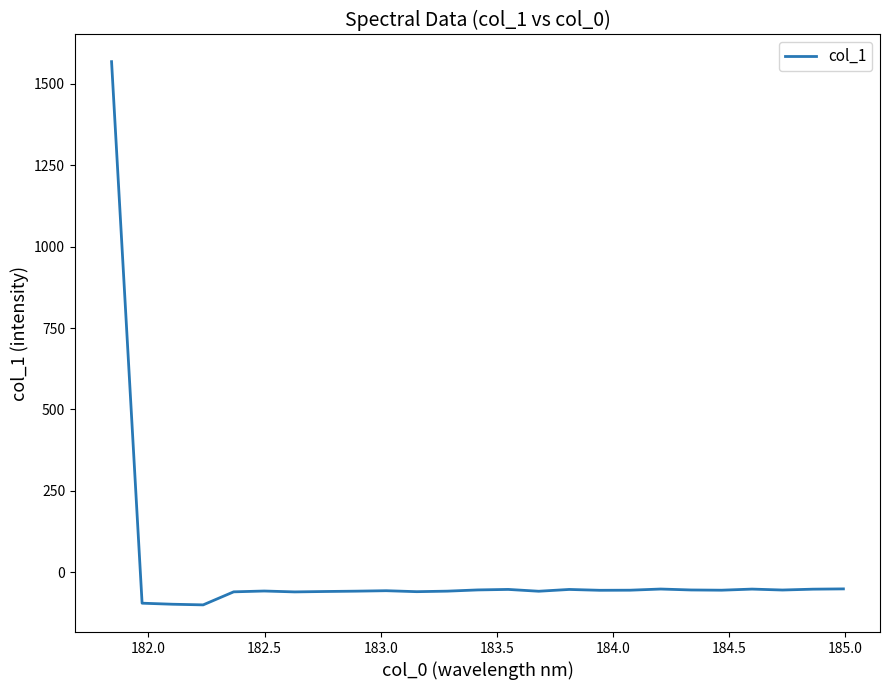

What is the minimum value shown in the chart?

-100.6